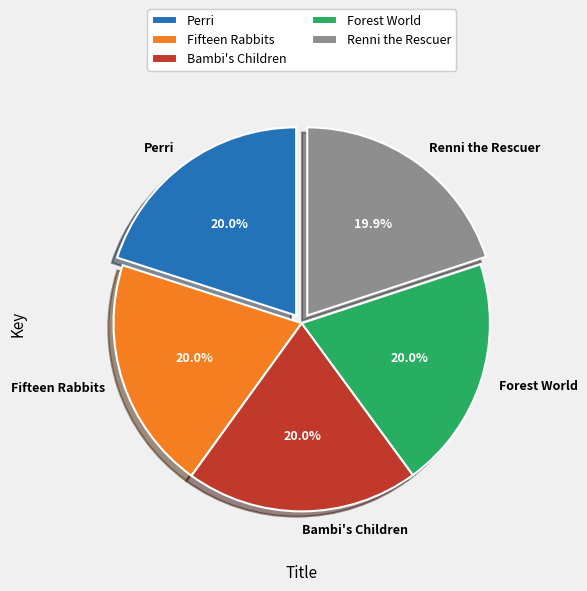

How many slices are in this pie chart?

5